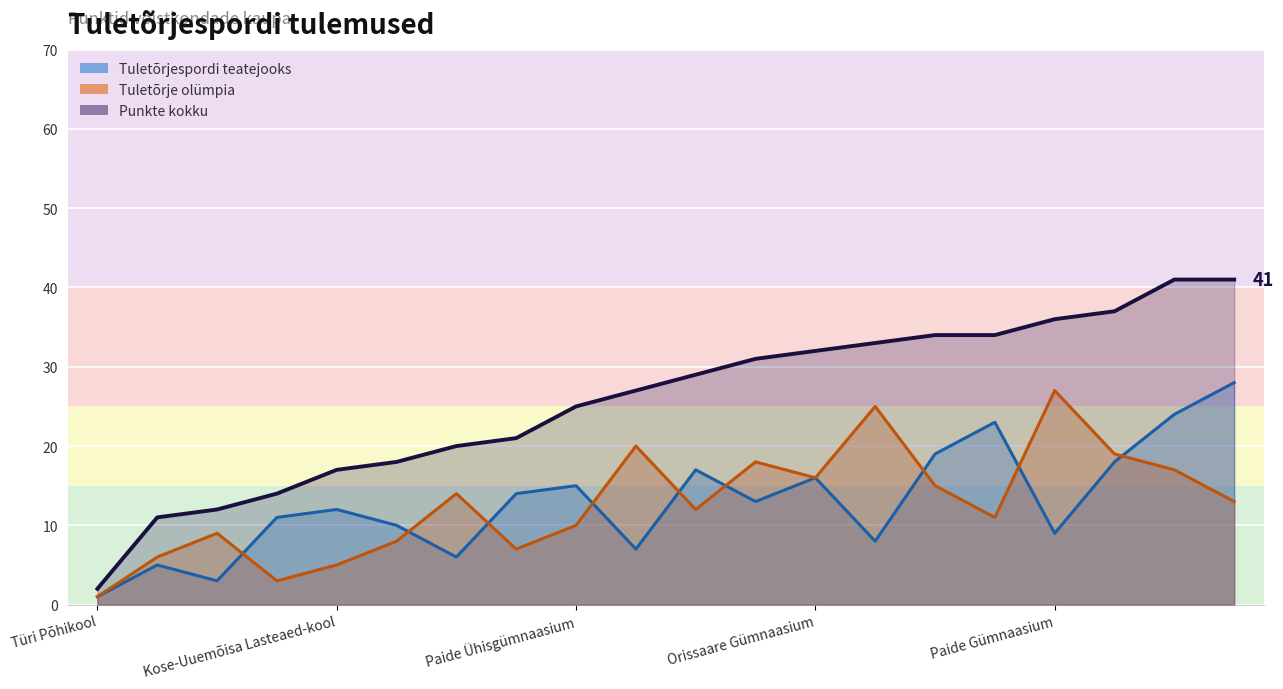

At which label does Tuletõrjespordi teatejooks reach its peak?

Sillamäe Vanalinna Kool